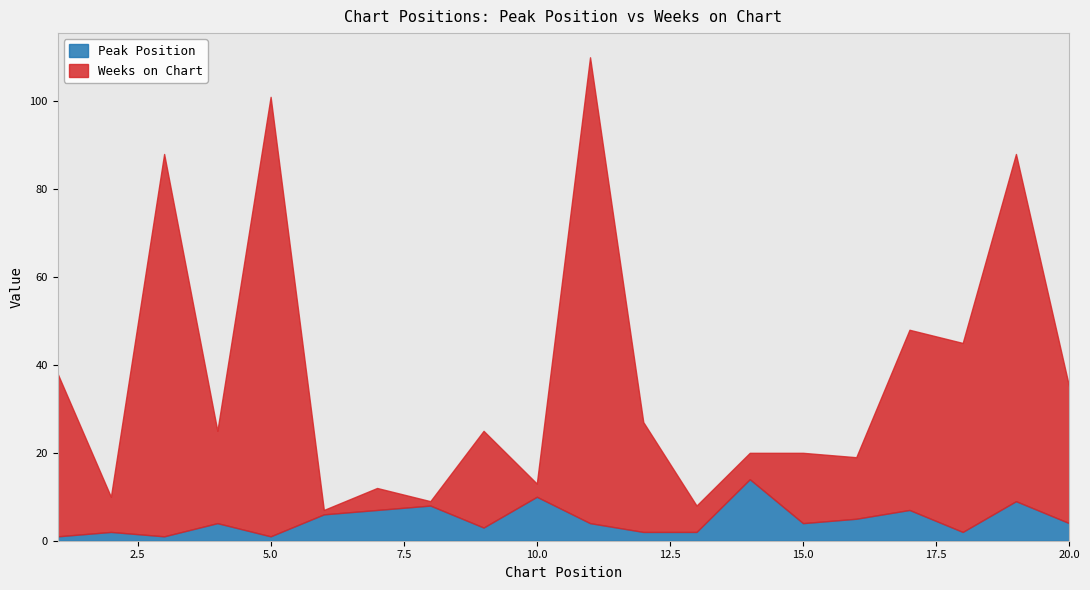

True or false: Weeks on Chart and Peak Position cross at least once.

False